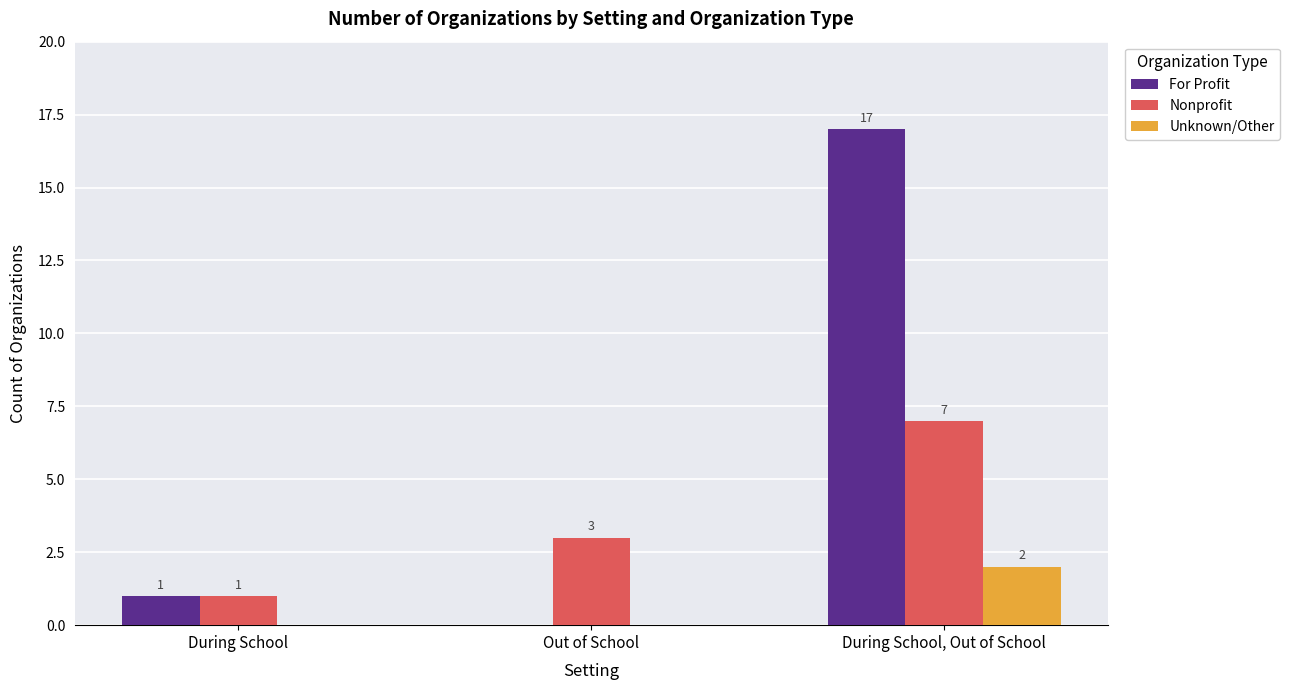

Is it true that For Profit equals 1 at During School?

True